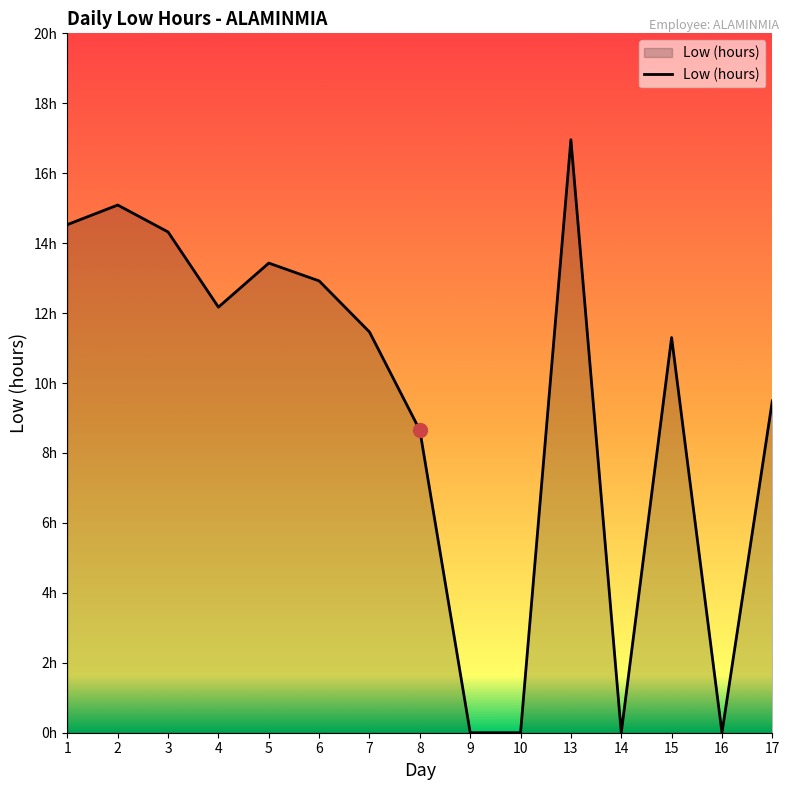

Is this an area chart (filled region under the line)?

Yes